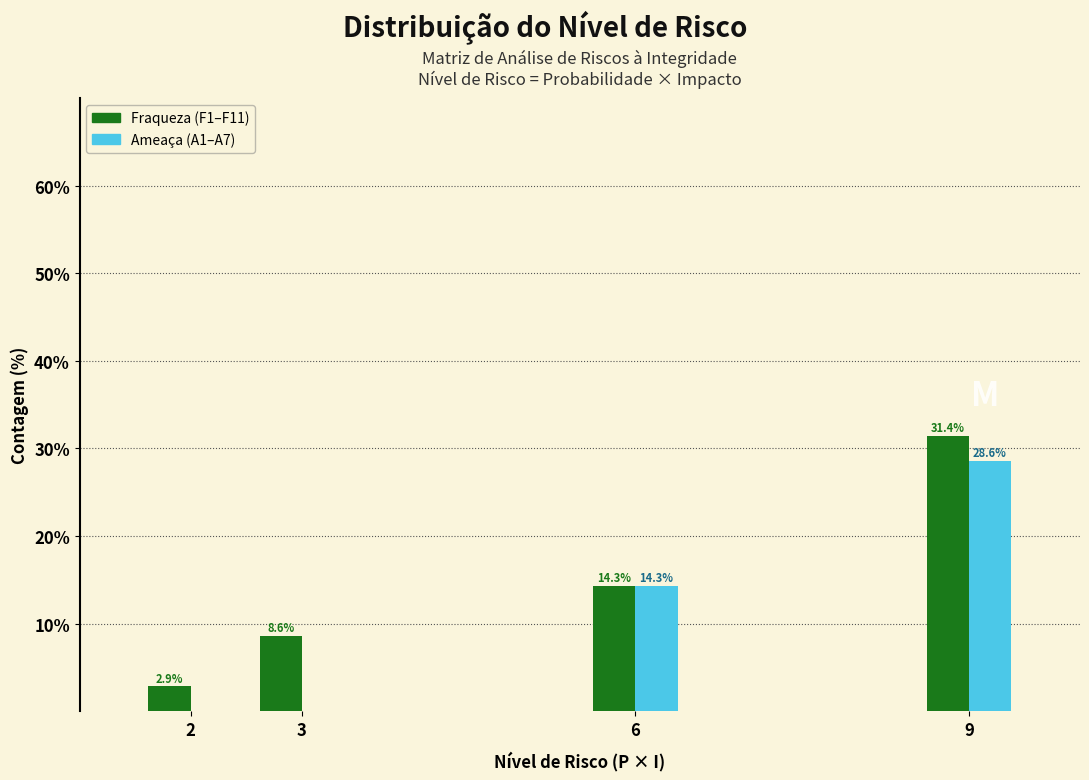

Reading left to right, transcribe all the data shown in this chart.

Fraqueza: 2=2.9	3=8.6	6=14.3	9=31.4
Ameaça: 2=0.0	3=0.0	6=14.3	9=28.6